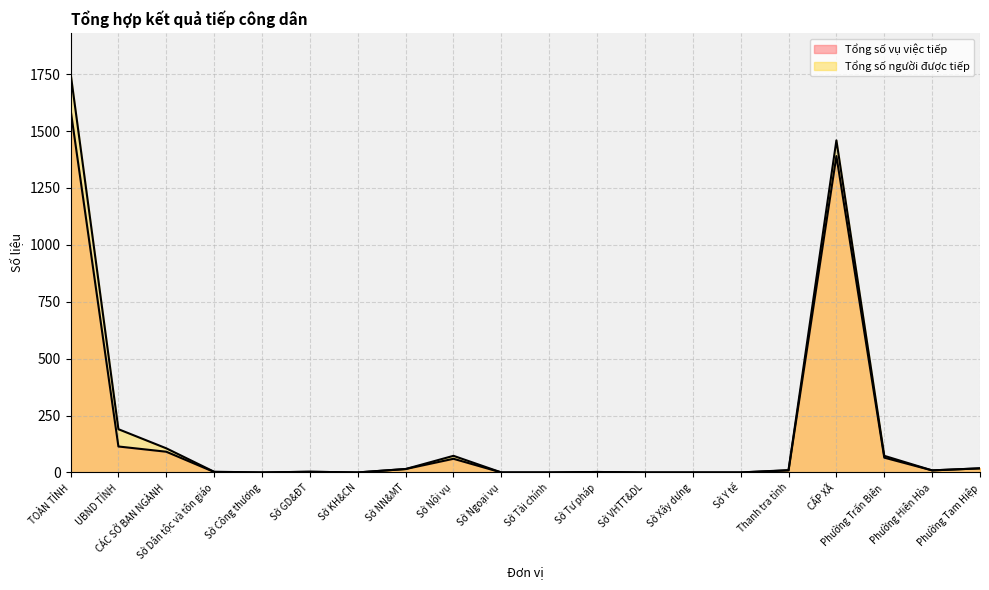

At which label does Tổng số vụ việc tiếp reach its peak?

TOÀN TỈNH